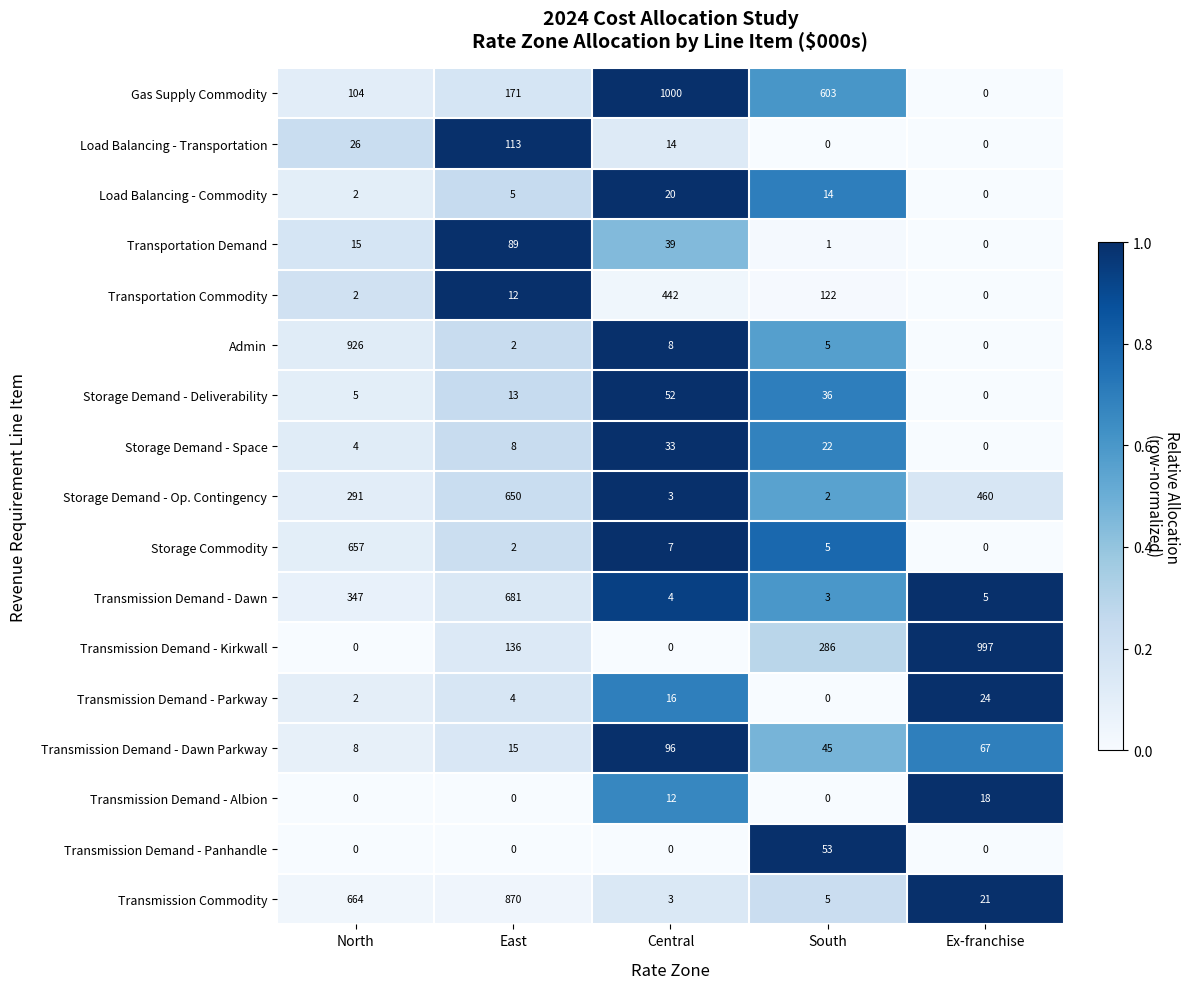

The Transmission Demand - Dawn series shows 4 at Central. True or false?

True